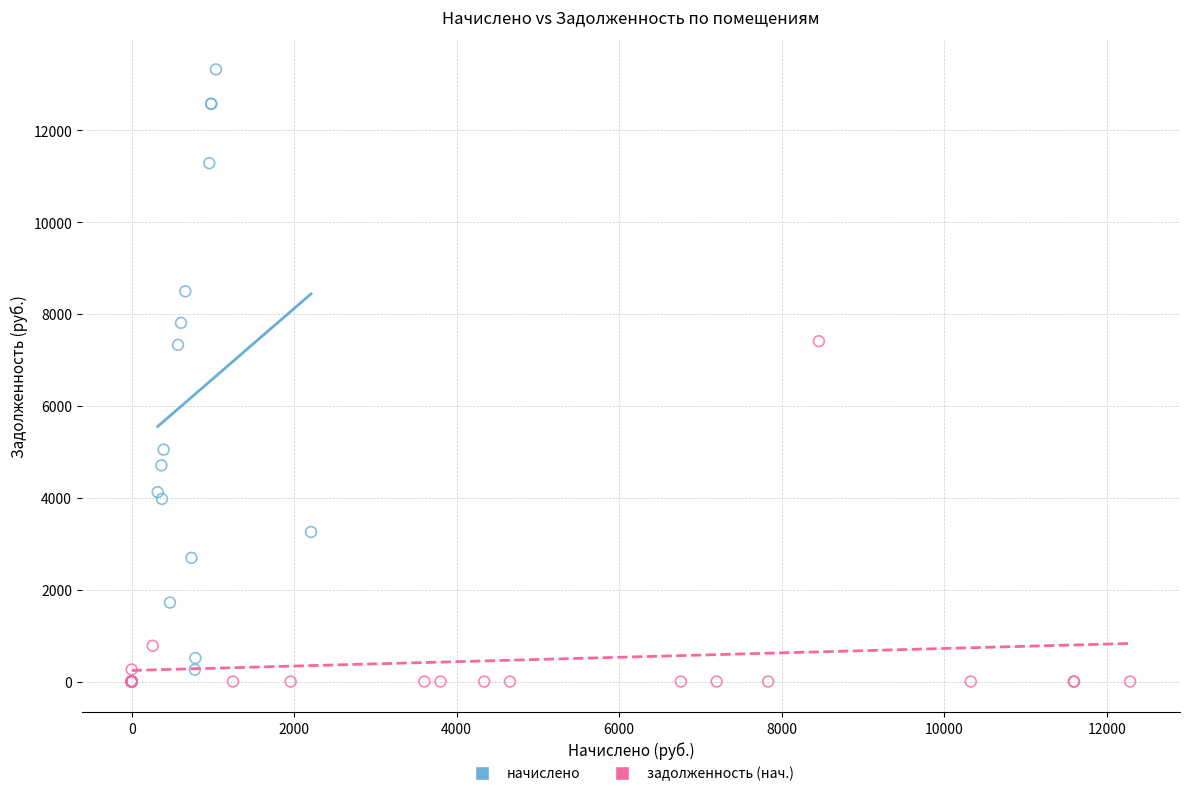

Which series has the widest spread of Y values?

начислено